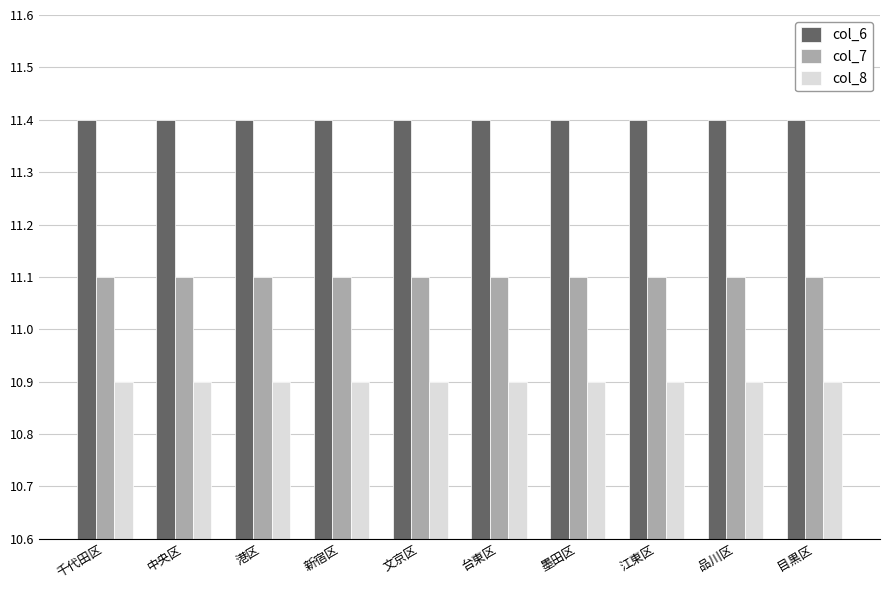

At how many categories does at least one series exceed 11?

10